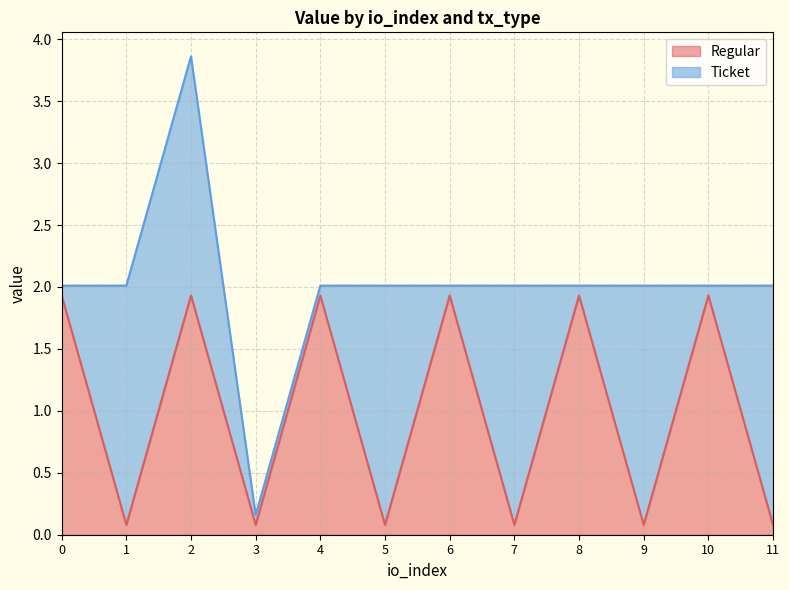

How many values are below 1?

6